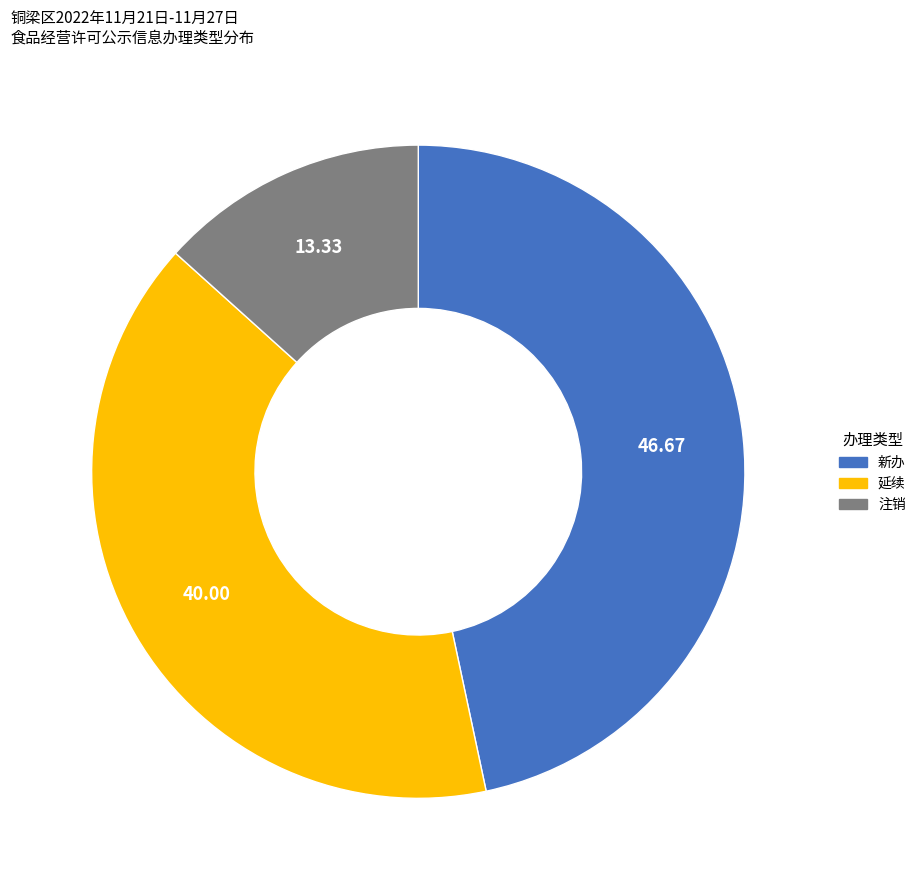

Which slice is the smallest?

注销